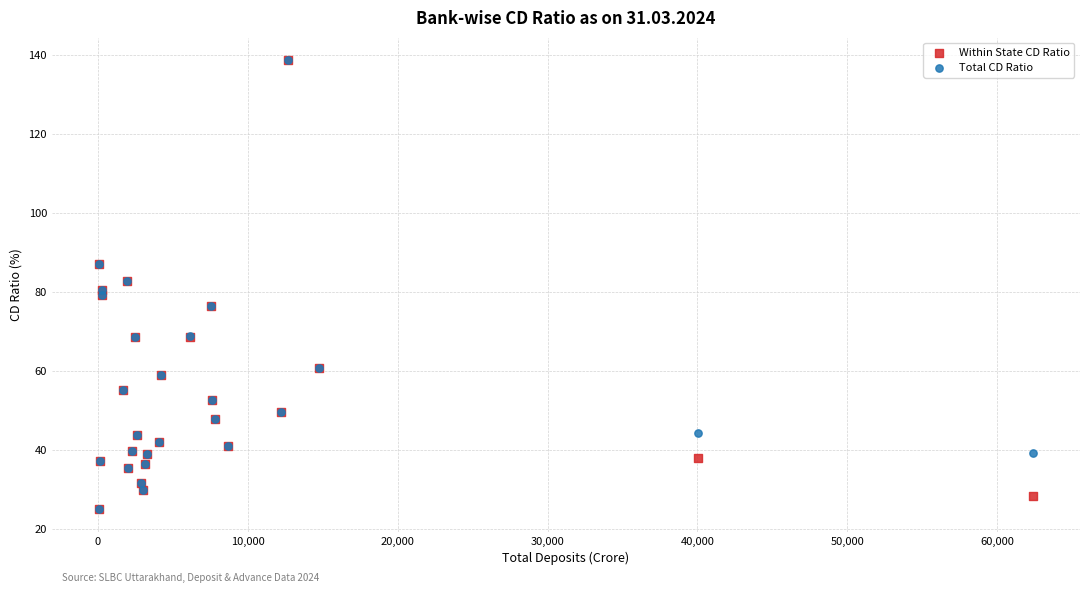

What are all the series names shown in the legend?

Within State CD Ratio, Total CD Ratio